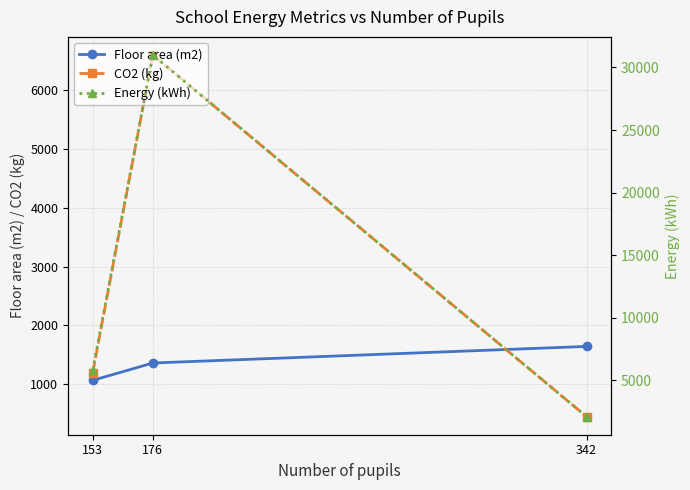

Is it true that CO2 (kg) equals 3417 at 176?

False